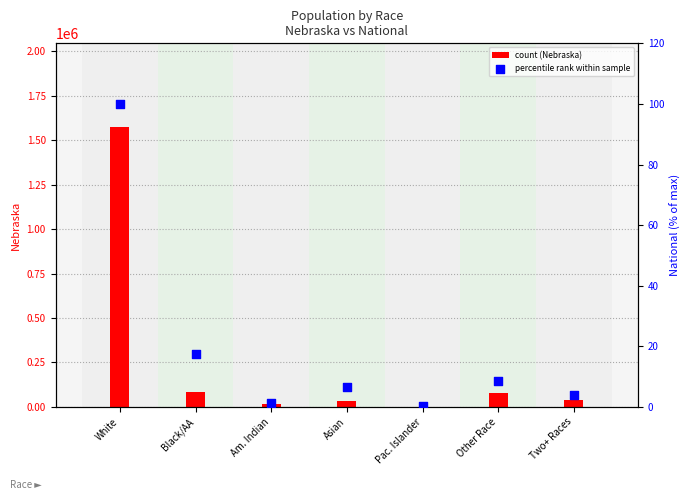

Which series has the largest total across all categories?

Nebraska